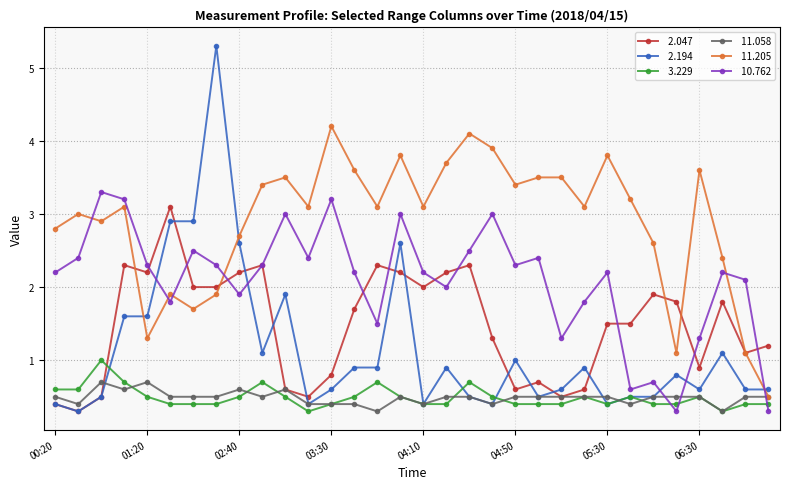

What is the minimum value shown in the chart?

0.3